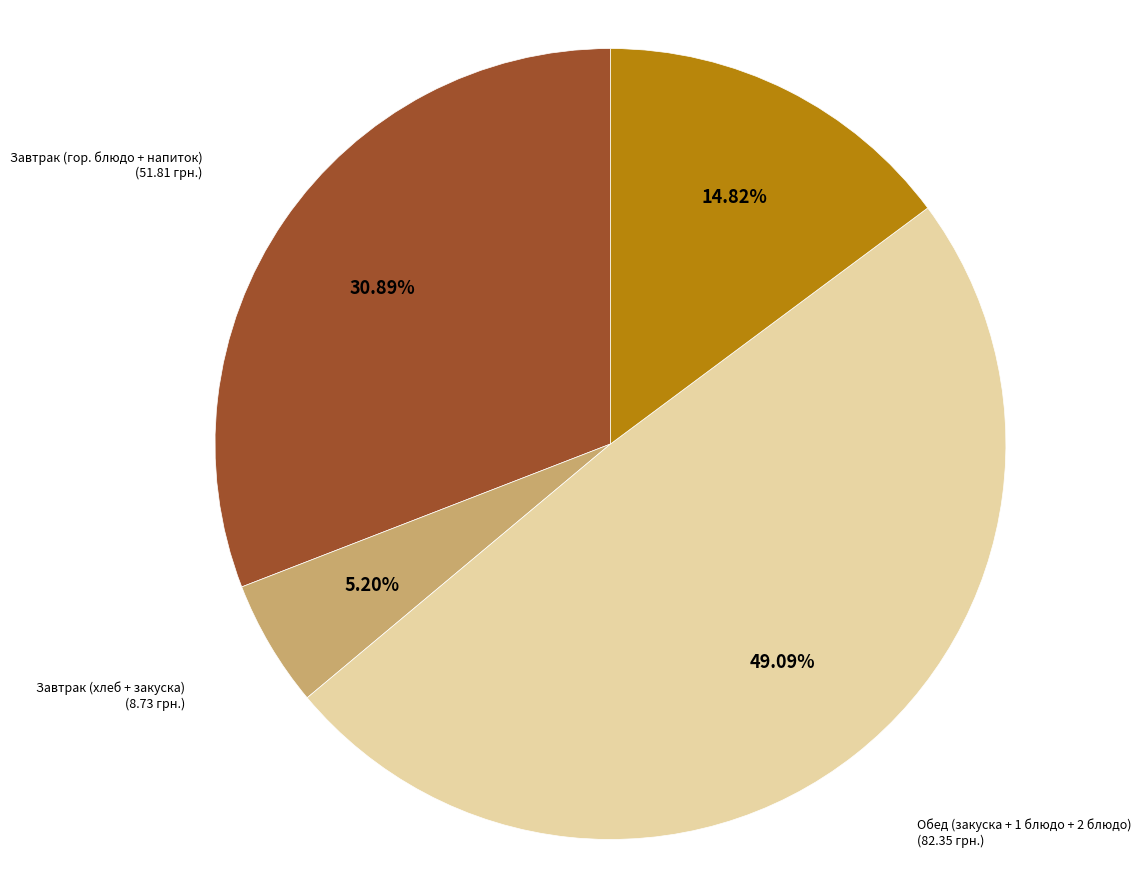

Does any single category account for the majority?

No